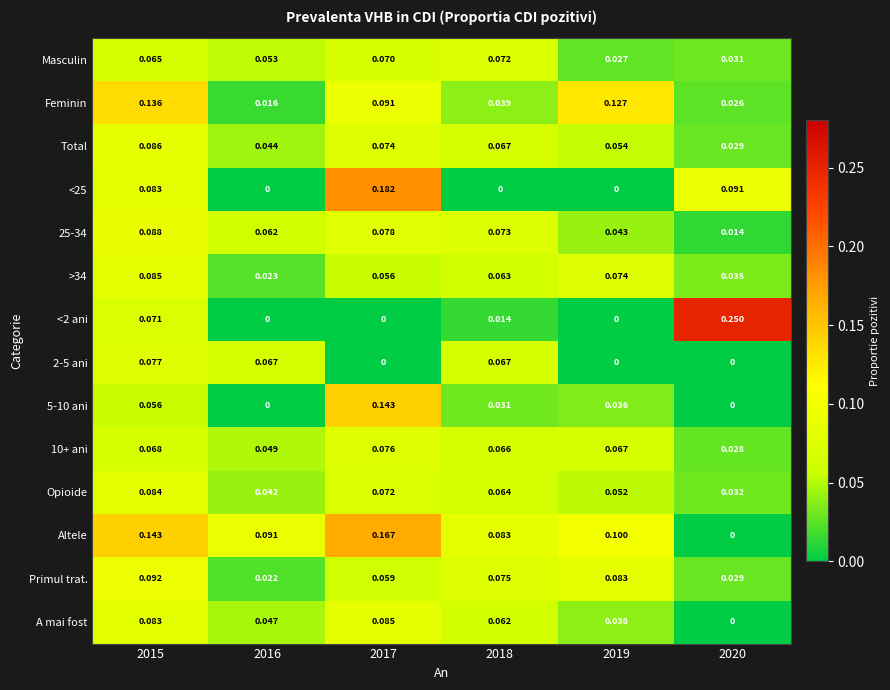

Which series has the largest total across all categories?

Altele